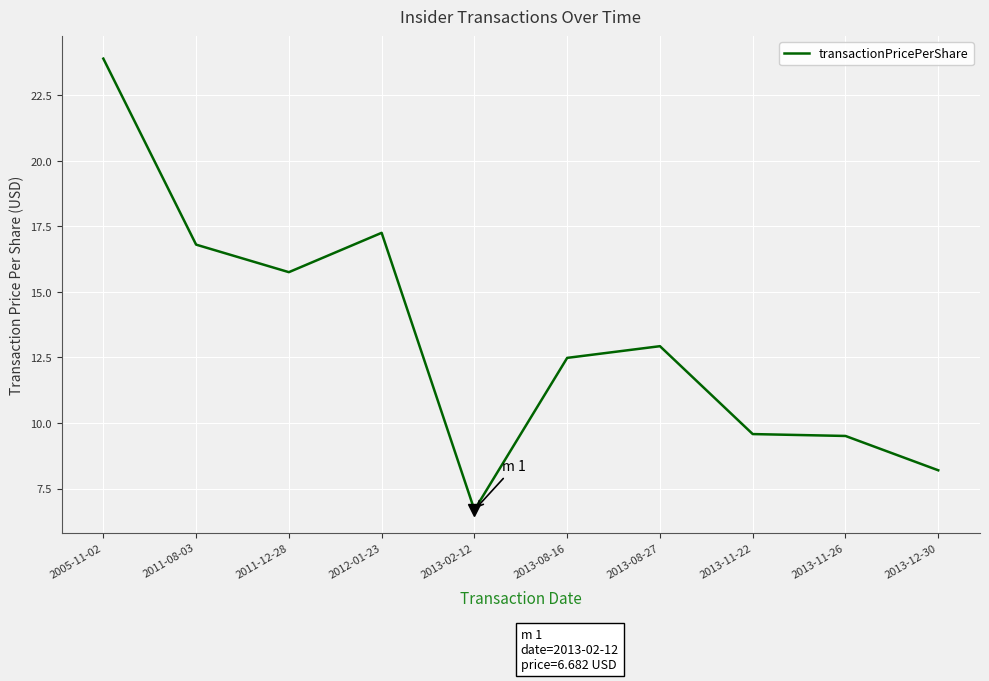

Does the chart display data point markers on the line(s)?

No